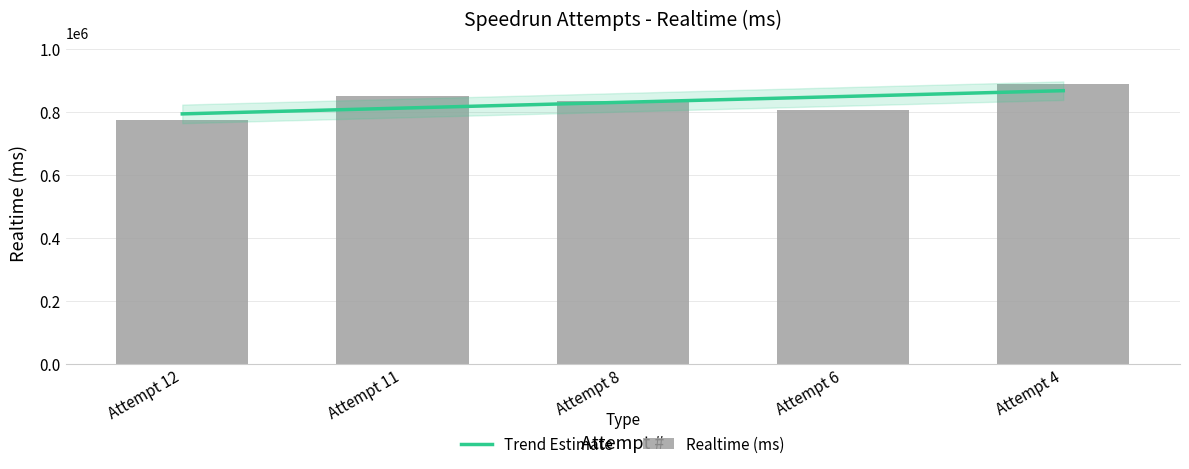

Rank the categories by value from highest to lowest.

Attempt 4, Attempt 11, Attempt 8, Attempt 6, Attempt 12